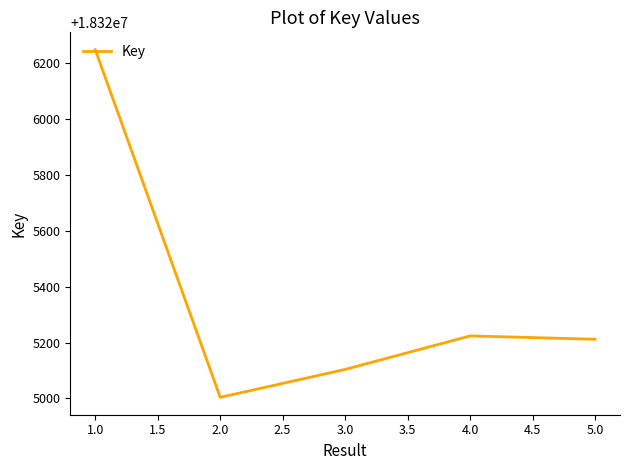

Which has a higher value, 3.0 or 4.0?

4.0